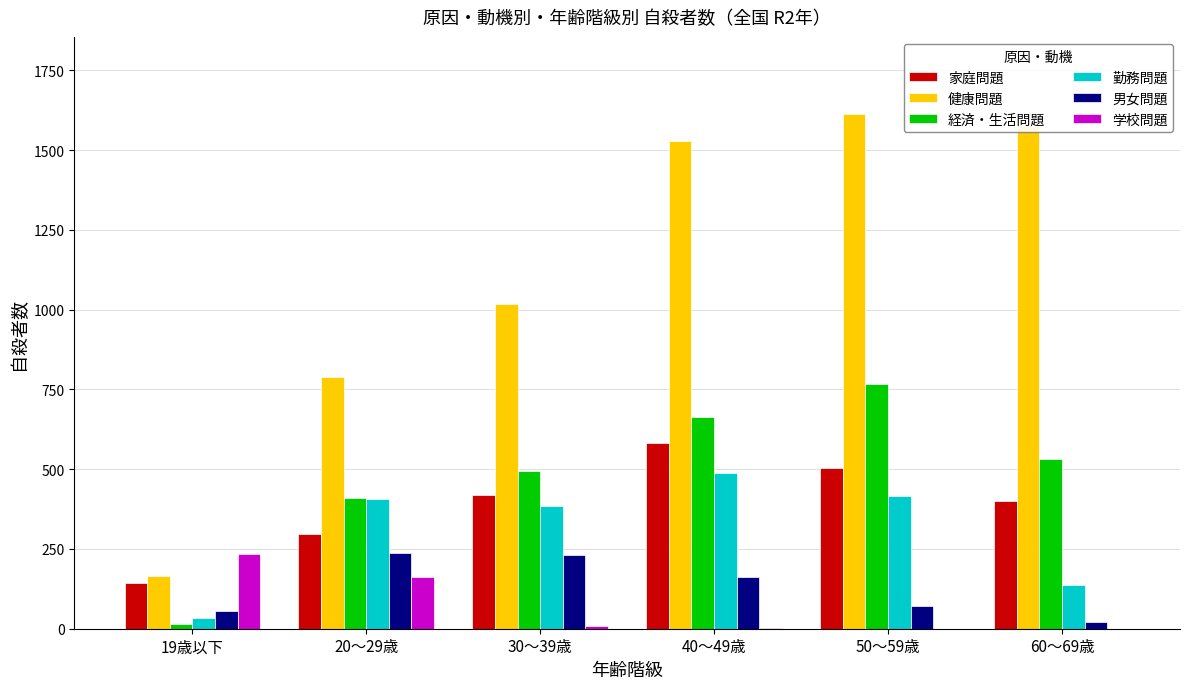

Which series has the largest total across all categories?

健康問題